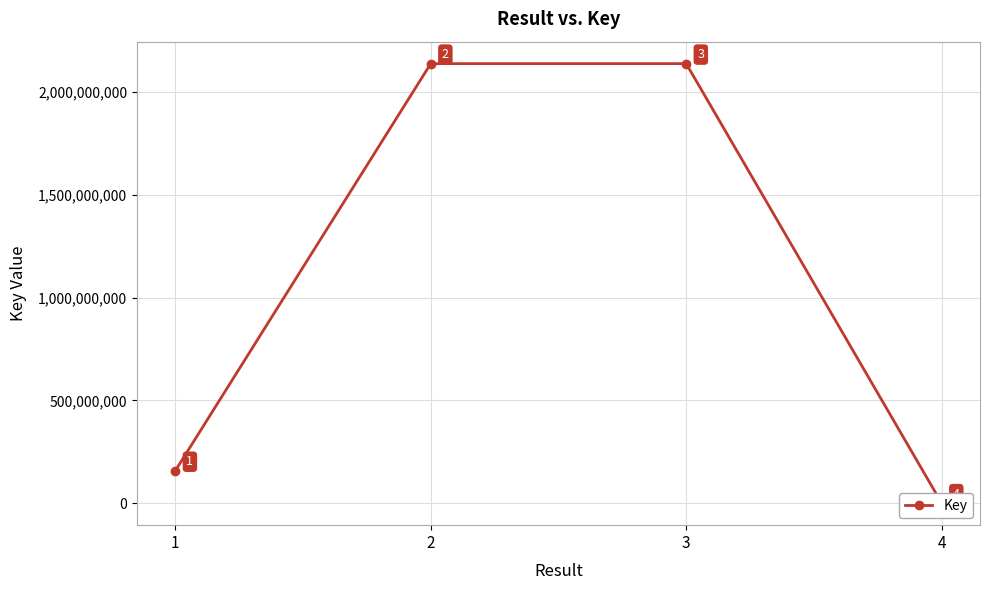

What is the value of the 2nd point from the left?

2138555608